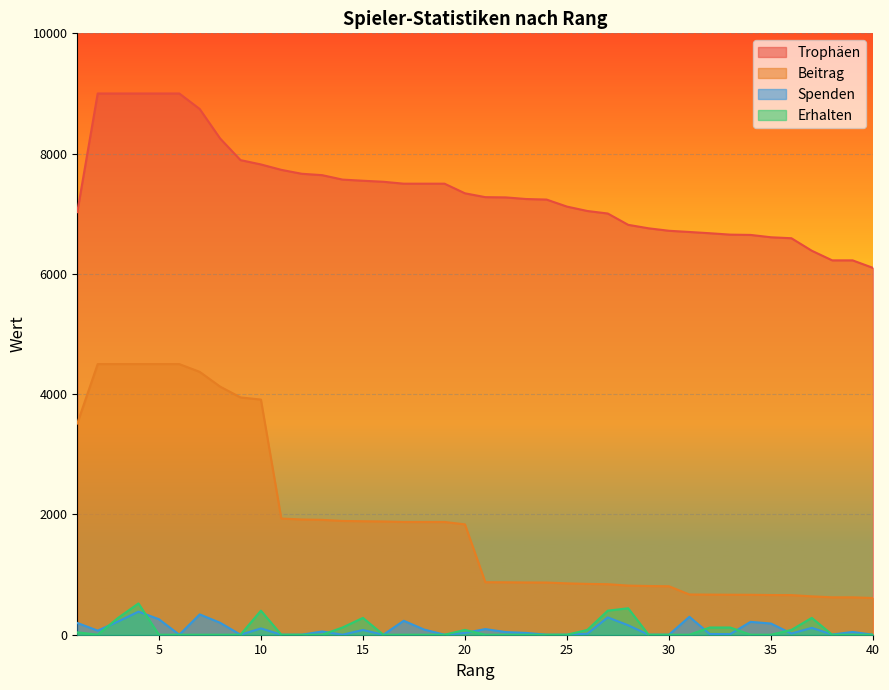

Rank the categories by Beitrag value from lowest to highest.

40, 38, 39, 37, 36, 35, 34, 33, 32, 31, 30, 29, 28, 27, 26, 25, 24, 23, 22, 21, 20, 17, 18, 19, 16, 15, 14, 13, 12, 11, 1, 10, 9, 8, 7, 2, 3, 4, 5, 6